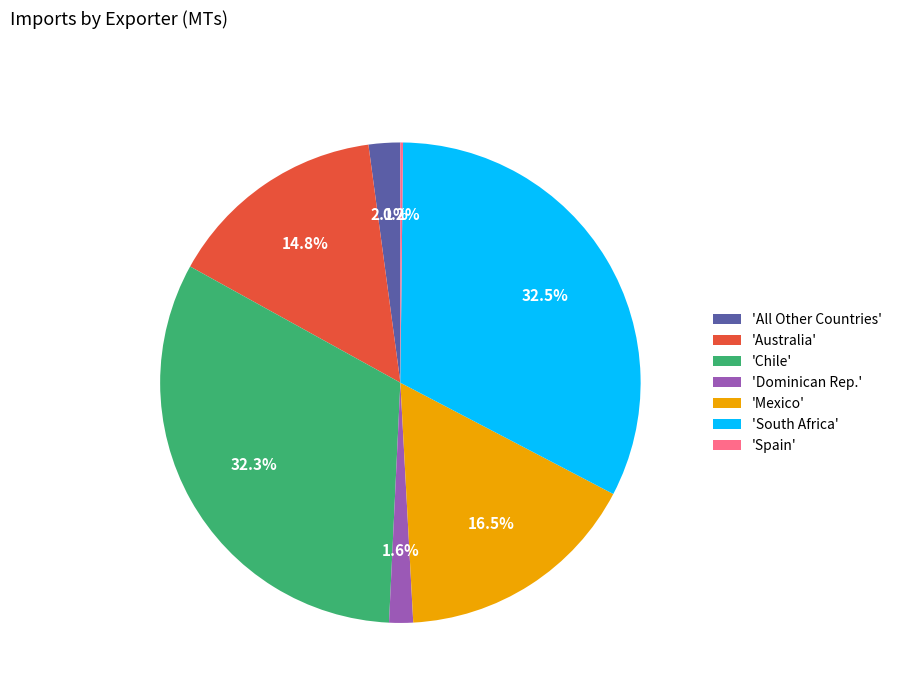

Is there a majority slice in this chart?

No